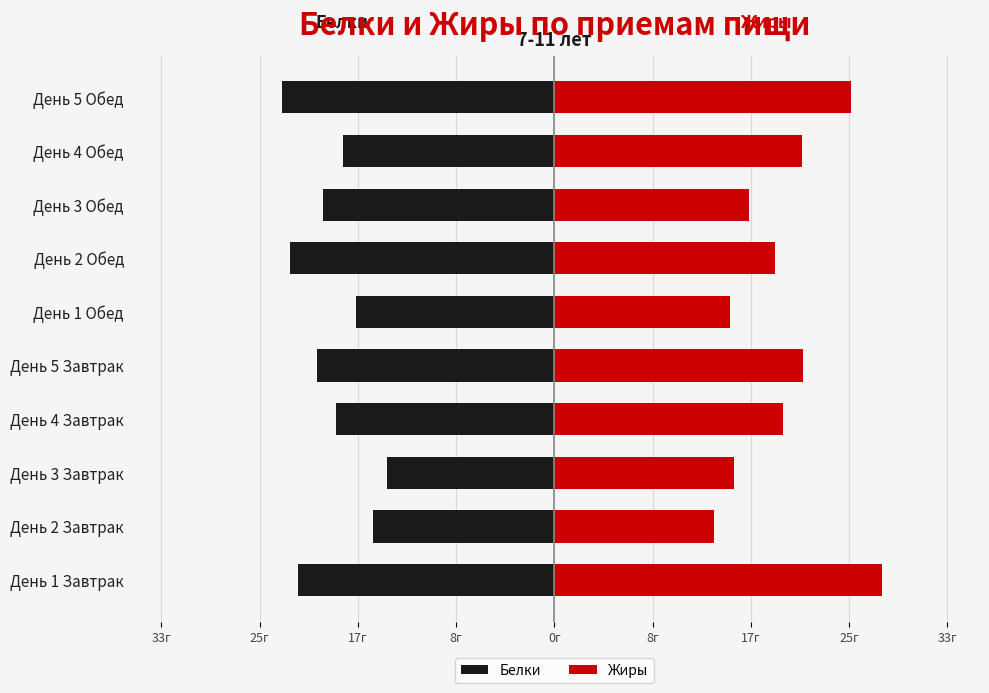

How many groups of bars are there?

10